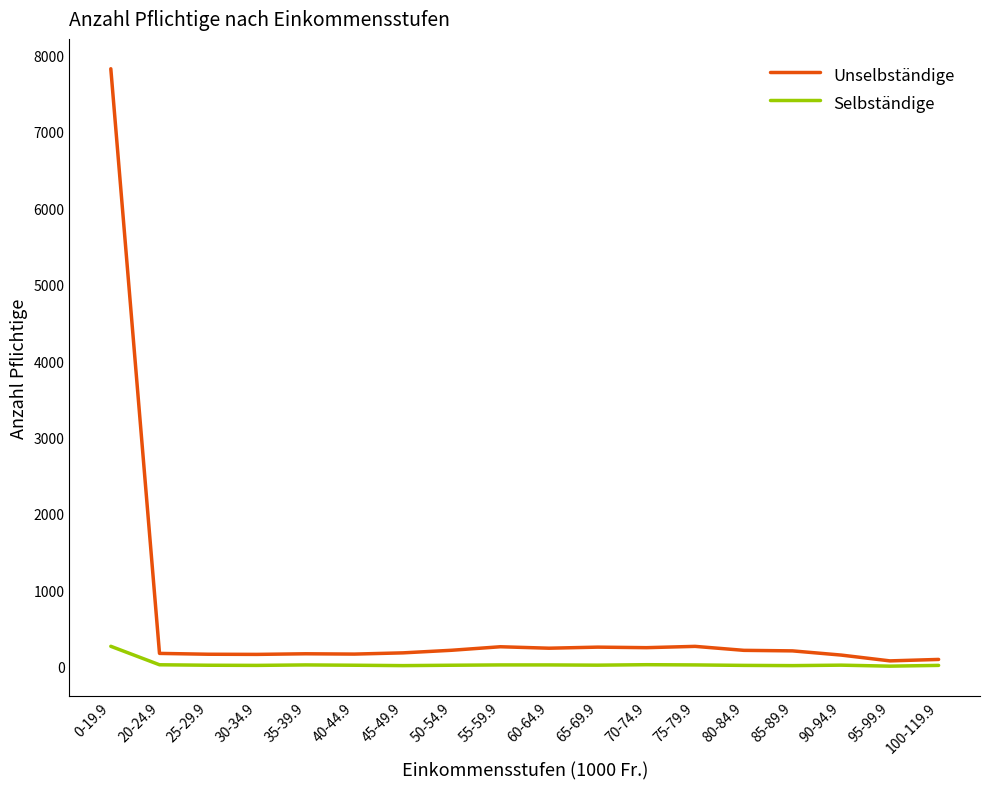

Rank the series by their maximum value, from highest to lowest.

Unselbständige, Selbständige